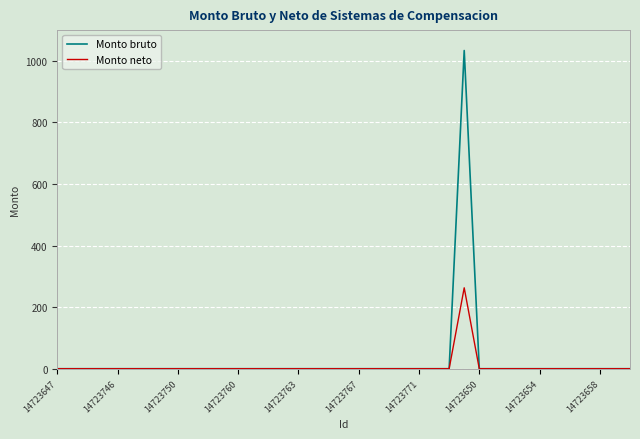

What is the maximum value for Monto neto?

262.8